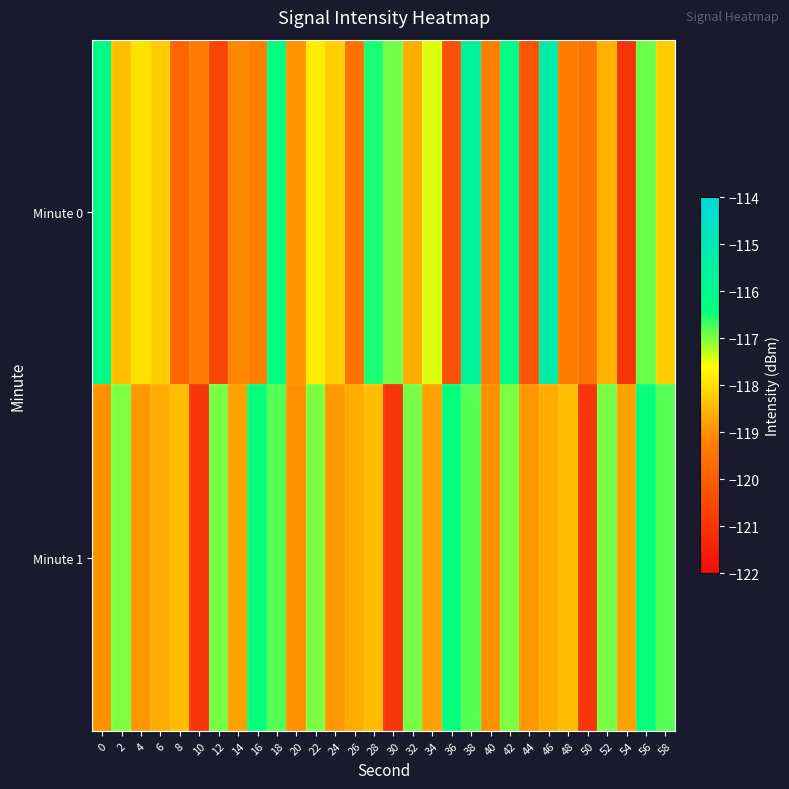

Which category has the lowest value across all series?

10